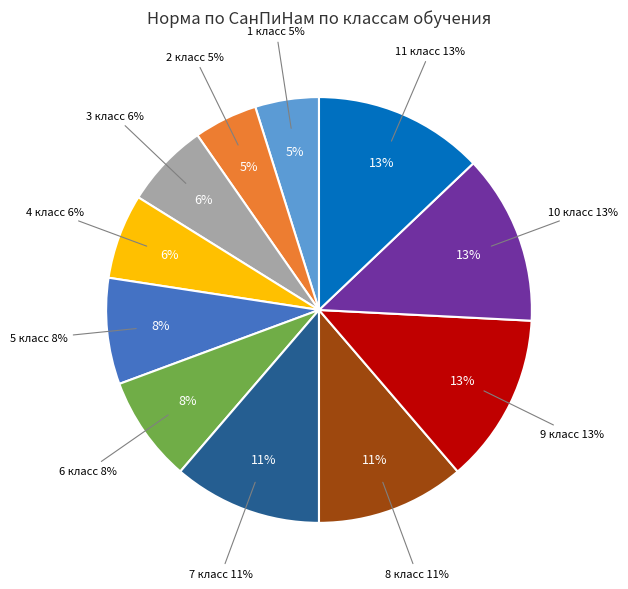

To the nearest percent, what is the difference between the 8 класс and 3 класс slice percentages?

5%